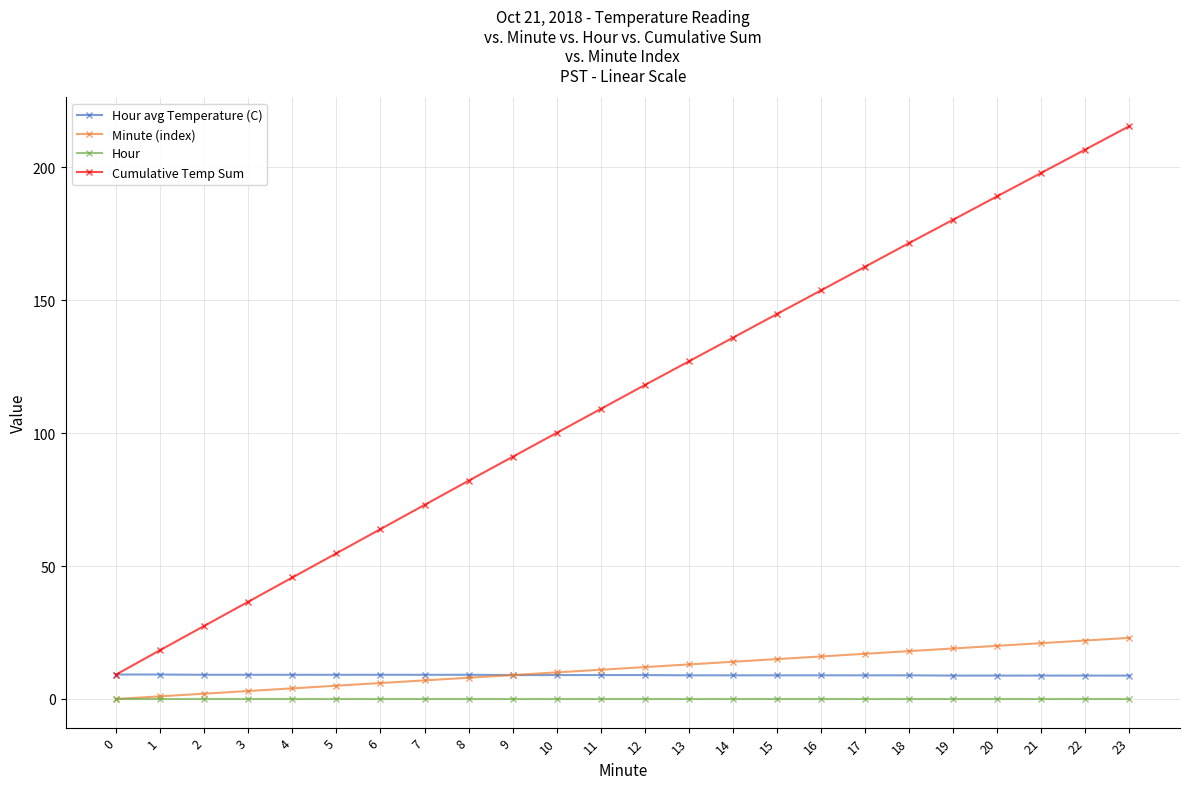

What are all the series names shown in the legend?

Hour avg Temperature (C), Minute (index), Hour, Cumulative Temp Sum